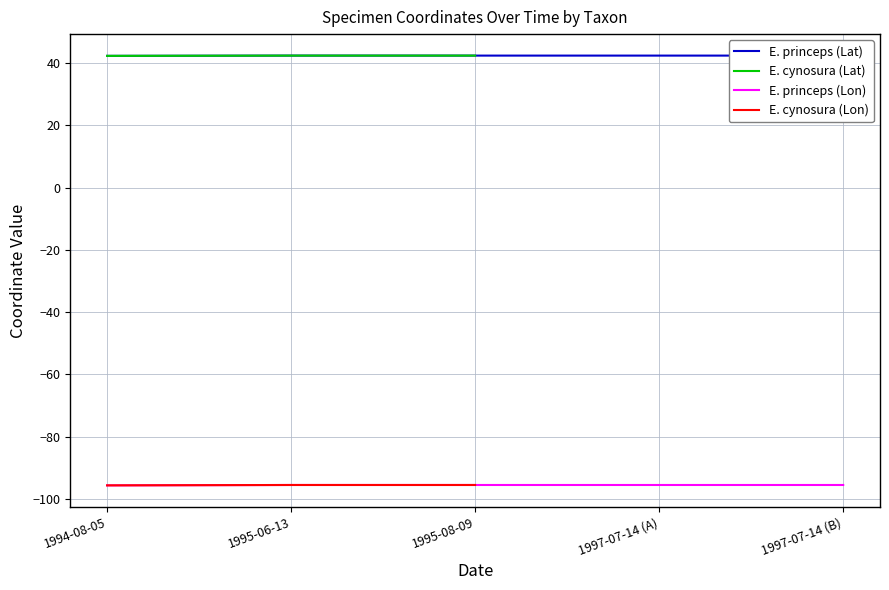

True or false: there are more than 1 points higher than both neighbors.

False